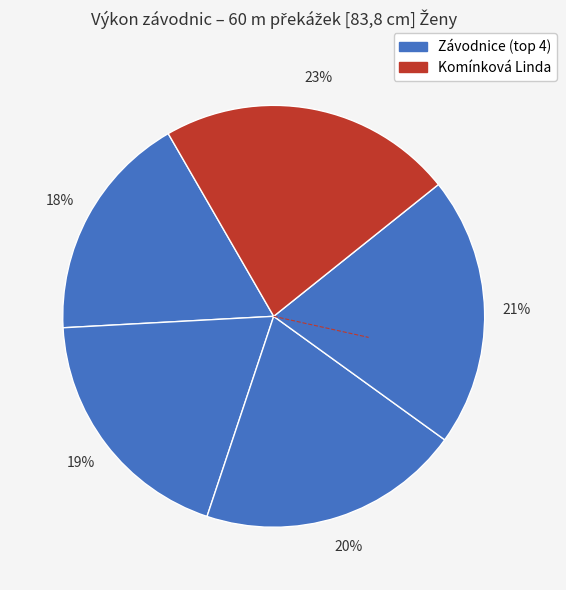

How many slices are in this pie chart?

5